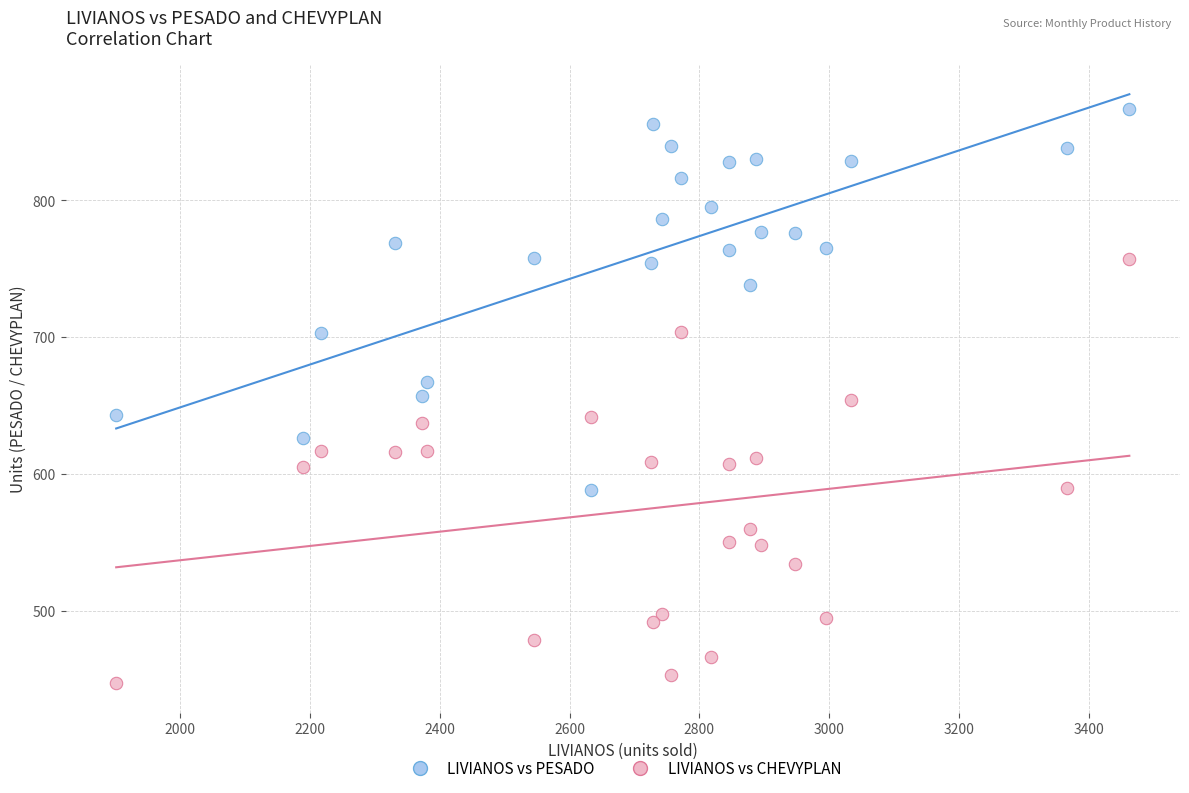

Which series has the widest spread of Y values?

LIVIANOS vs CHEVYPLAN